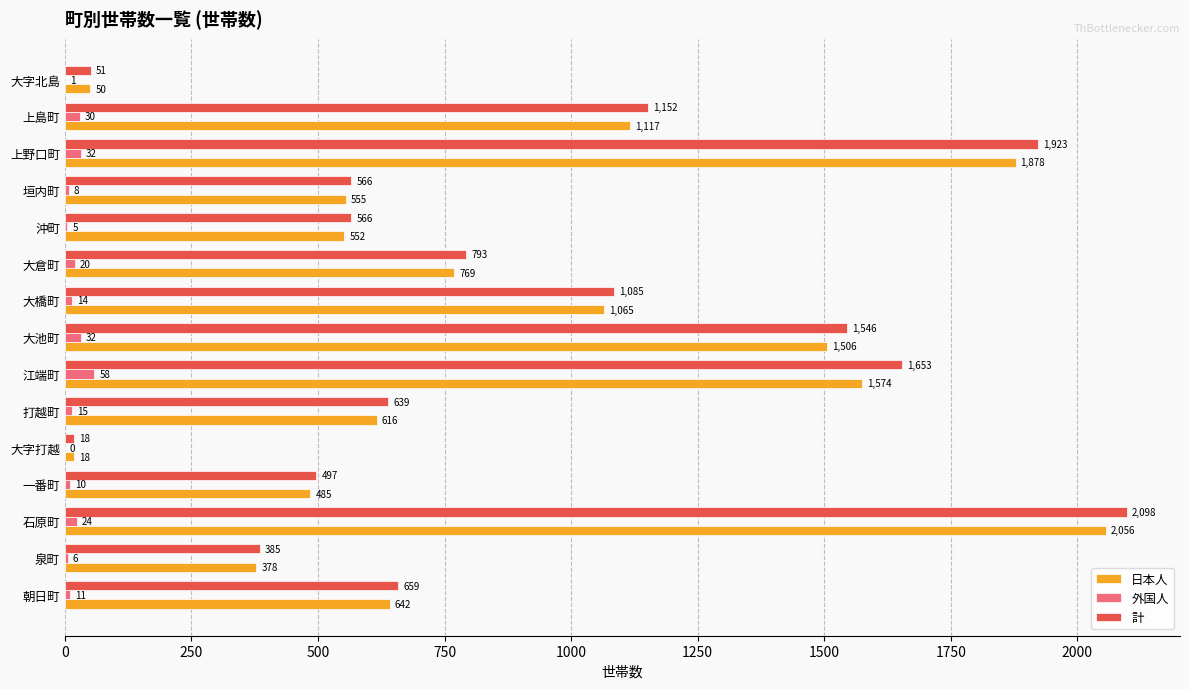

At which label is 外国人 closest to 29?

上島町